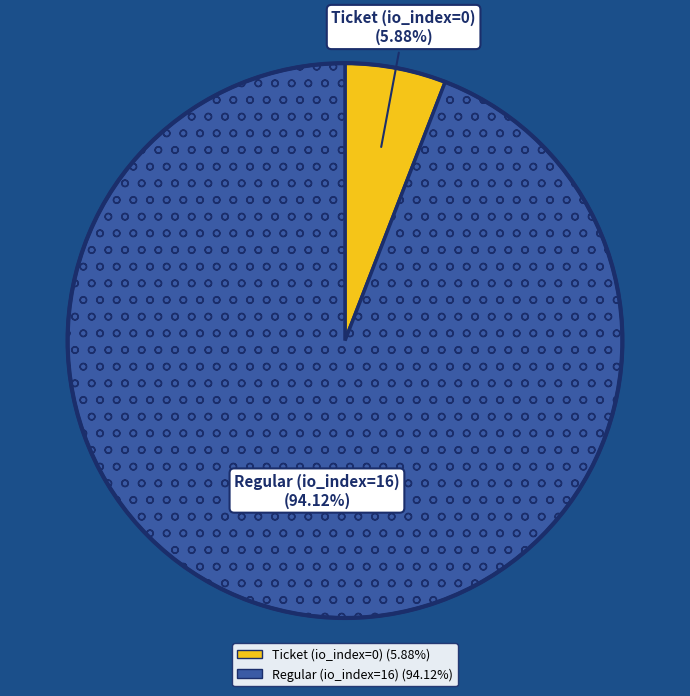

What is the total percentage of Ticket (io_index=0) and Regular (io_index=16)?

100.0%